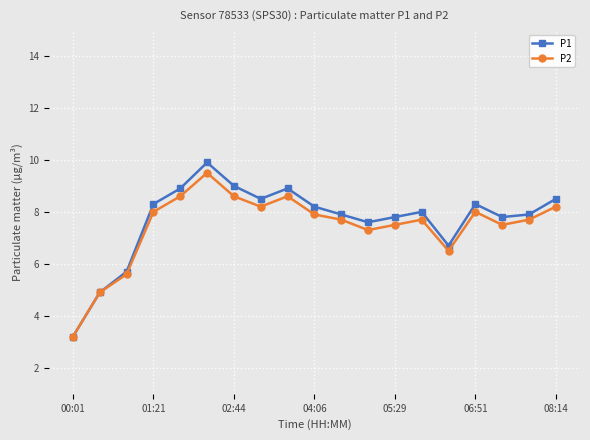

Reading right to left, transcribe all the data shown in this chart.

P1: 8.5	7.9	7.8	8.3	6.7	8.0	7.8	7.6	7.9	8.2	8.9	8.5	9.0	9.9	8.9	8.3	5.7	4.9	3.2
P2: 8.2	7.7	7.5	8.0	6.5	7.7	7.5	7.3	7.7	7.9	8.6	8.2	8.6	9.5	8.6	8.0	5.6	4.9	3.2